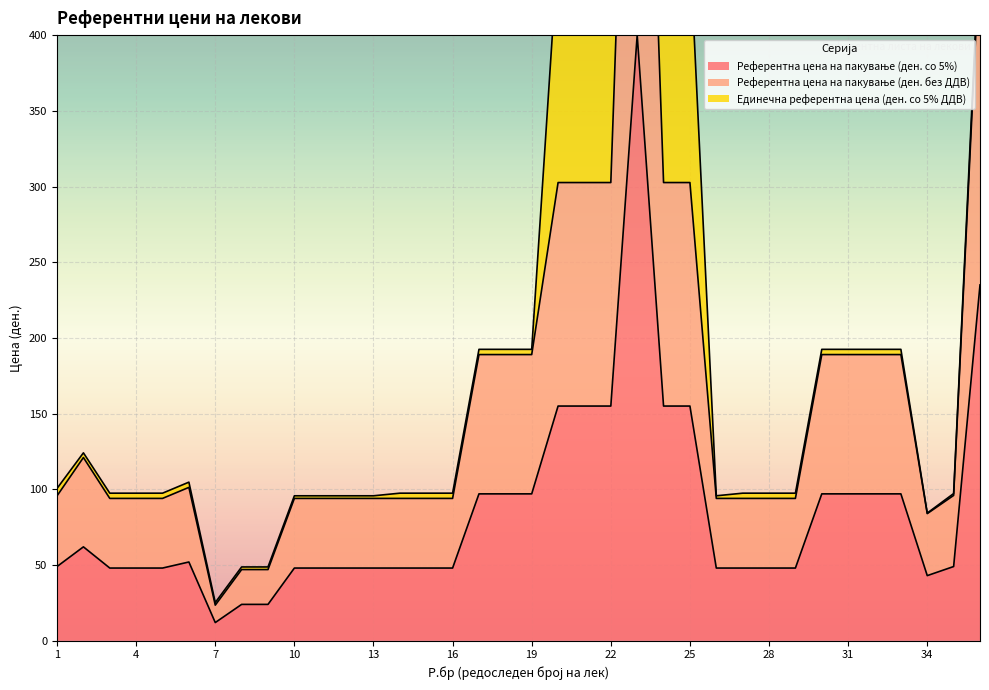

Which series has the largest total across all categories?

Референтна цена на пакување (ден. со 5%)